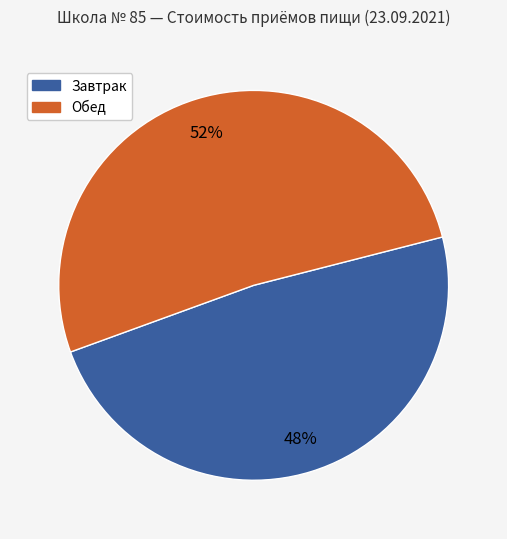

What percentage is the Обед slice, to the nearest percent?

52%